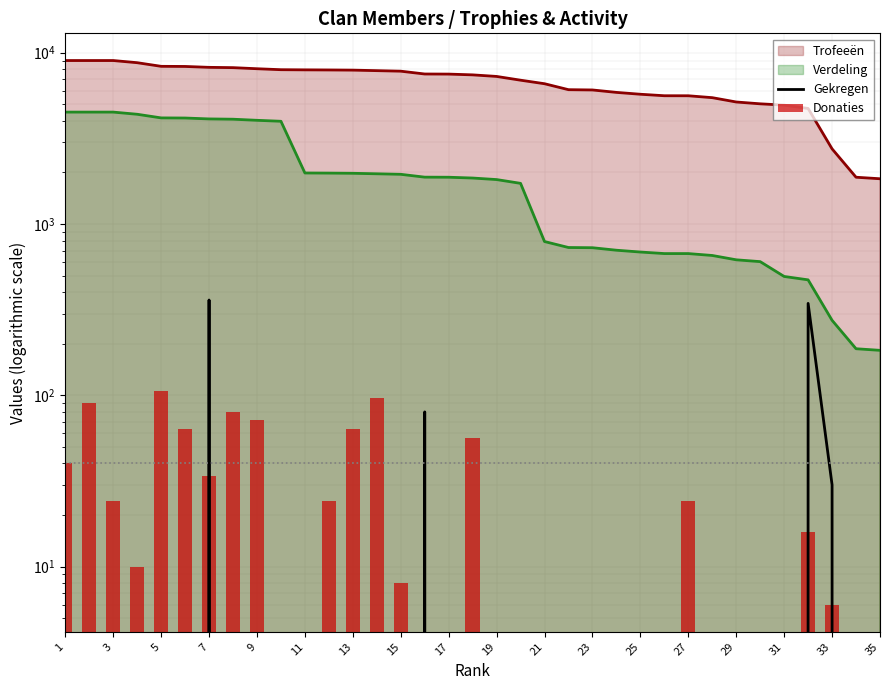

What is the sum of all Donaties values?

814